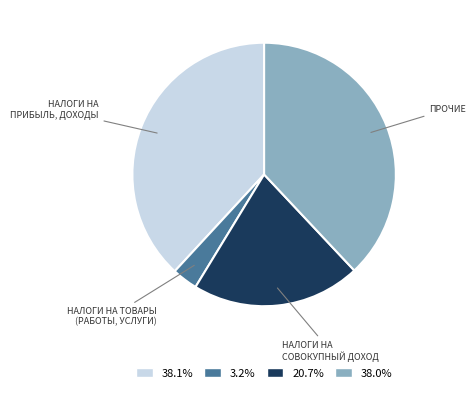

Does any single category account for the majority?

No